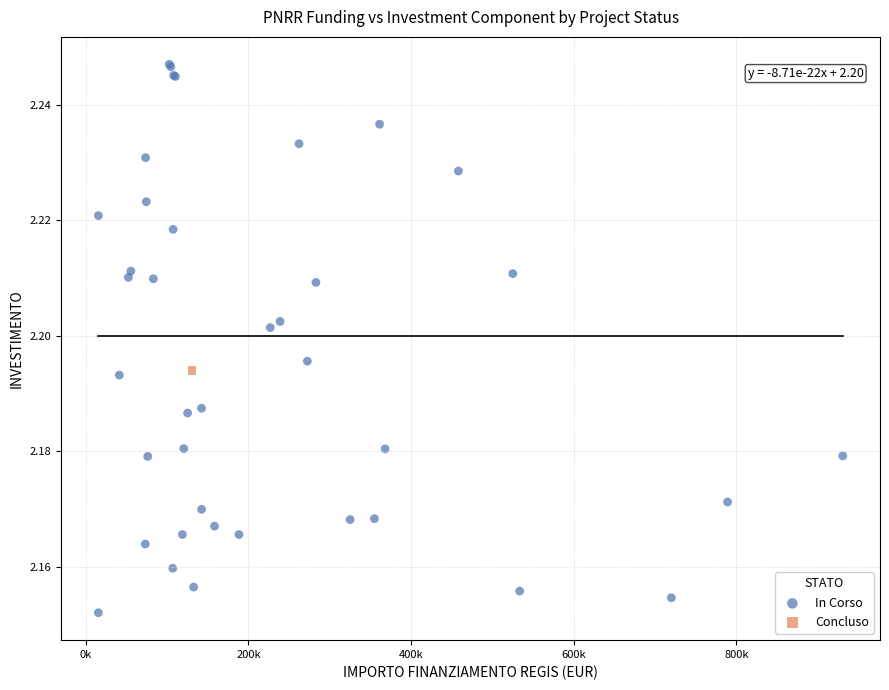

What are all the series names shown in the legend?

In Corso, Concluso